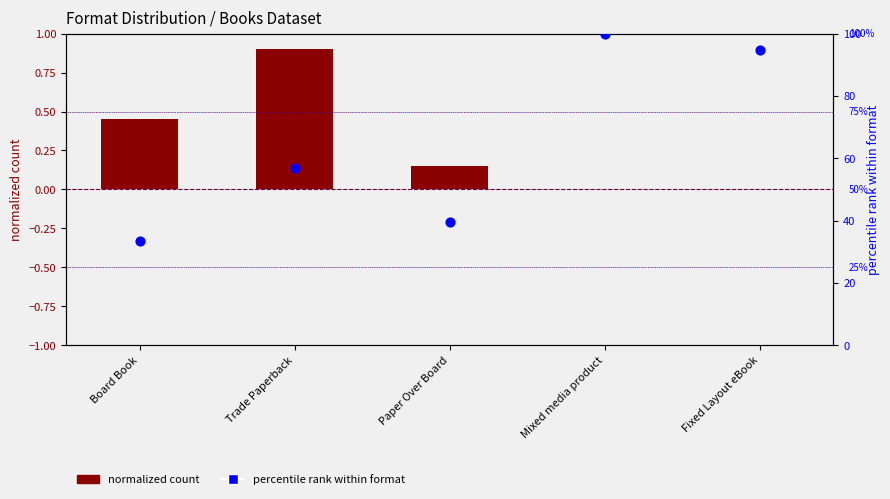

What is the total value across all series at Trade Paperback?

57.7